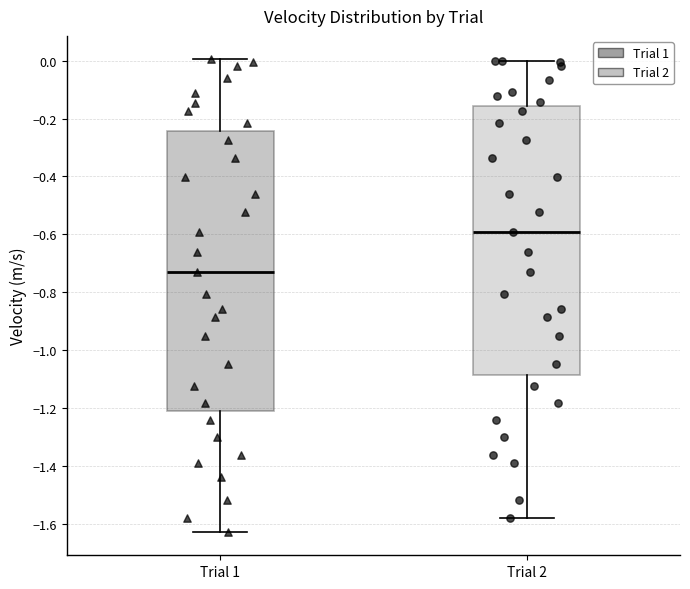

Which box is the tallest, from its lower edge to its upper edge?

Trial 1